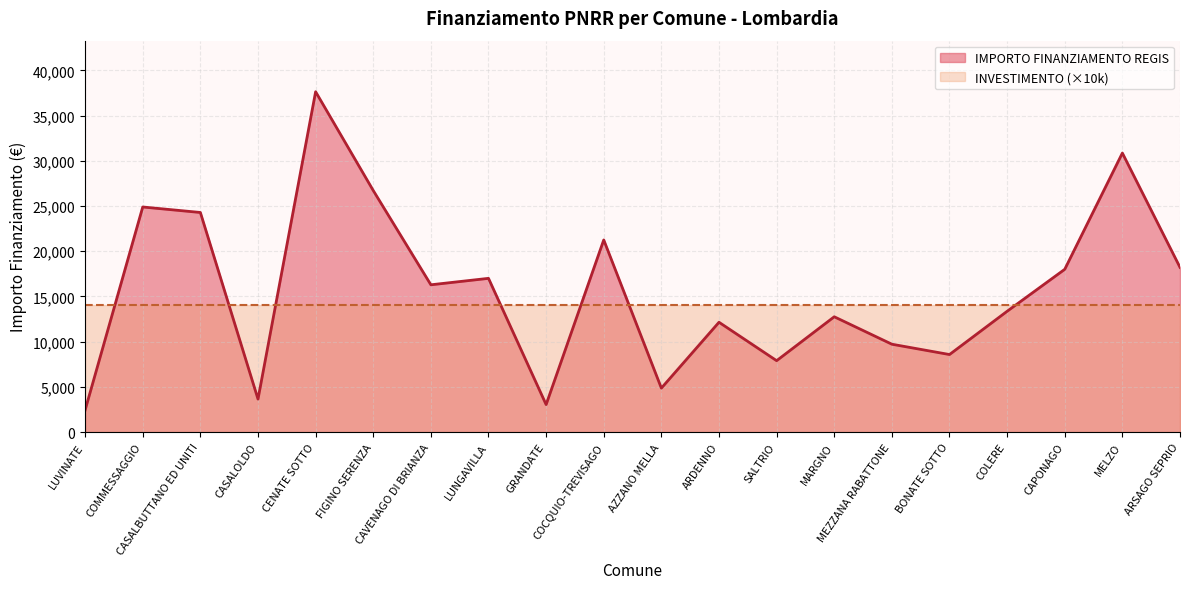

What is the value of the 2nd point from the left?

24887